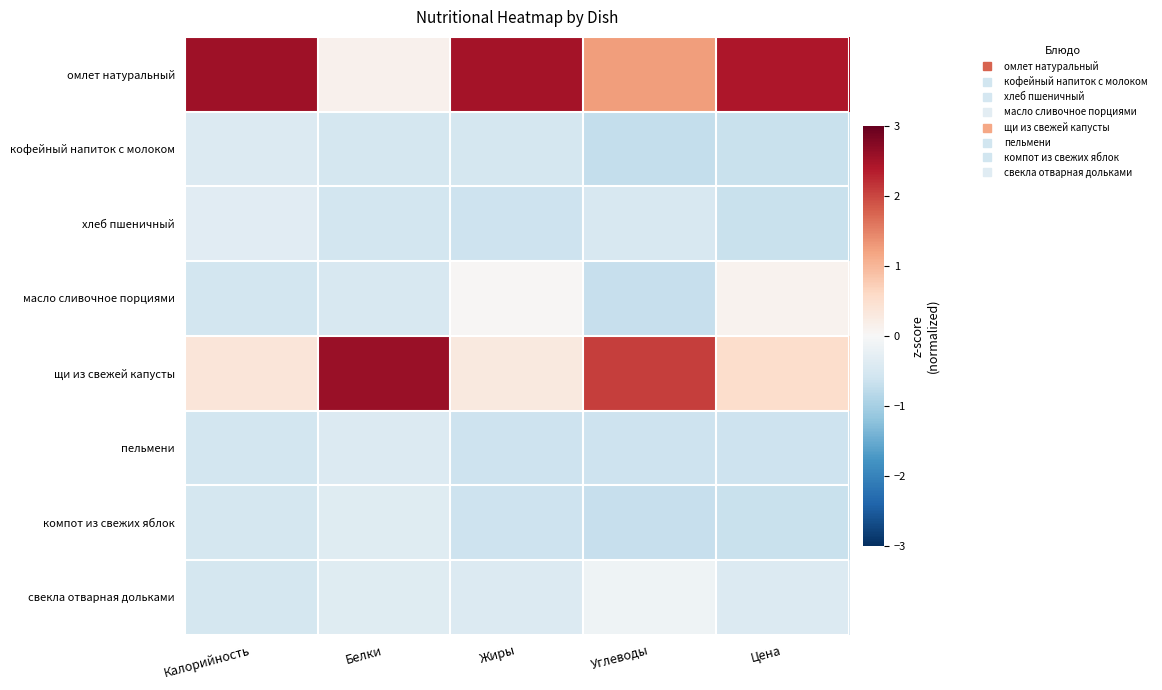

Reading left to right, list all the values displayed in this chart.

омлет натуральный: Калорийность=2.5	Белки=0.1	Жиры=2.5	Углеводы=1.3	Цена=2.4
кофейный напиток с молоком: Калорийность=-0.4	Белки=-0.5	Жиры=-0.5	Углеводы=-0.7	Цена=-0.7
хлеб пшеничный: Калорийность=-0.3	Белки=-0.5	Жиры=-0.6	Углеводы=-0.5	Цена=-0.7
масло сливочное порциями: Калорийность=-0.5	Белки=-0.5	Жиры=0.0	Углеводы=-0.7	Цена=0.1
щи из свежей капусты: Калорийность=0.4	Белки=2.6	Жиры=0.3	Углеводы=2.1	Цена=0.5
пельмени: Калорийность=-0.5	Белки=-0.4	Жиры=-0.6	Углеводы=-0.6	Цена=-0.6
компот из свежих яблок: Калорийность=-0.5	Белки=-0.4	Жиры=-0.6	Углеводы=-0.7	Цена=-0.7
свекла отварная дольками: Калорийность=-0.5	Белки=-0.4	Жиры=-0.4	Углеводы=-0.1	Цена=-0.4